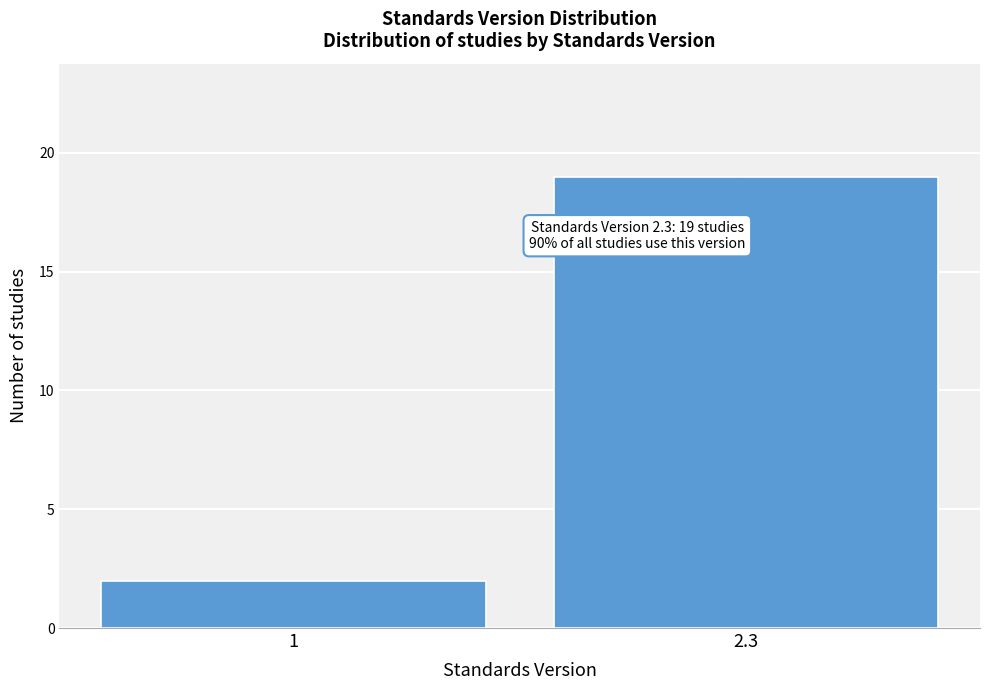

Reading left to right, what are all the values shown in this chart?

2	19